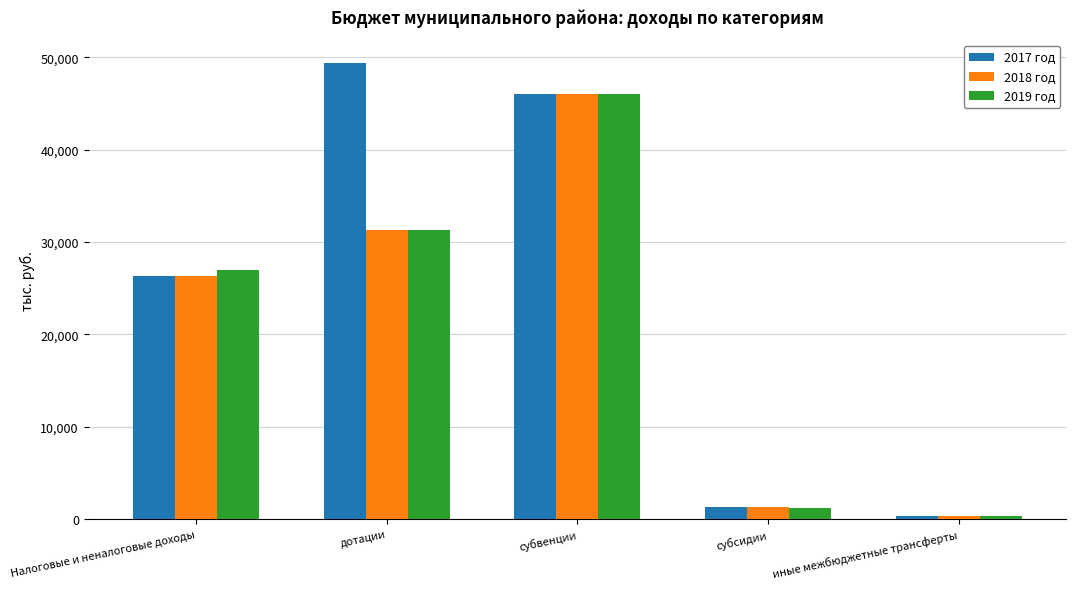

What is the difference between the maximum and second lowest values in the 2017 год series?

48020.7